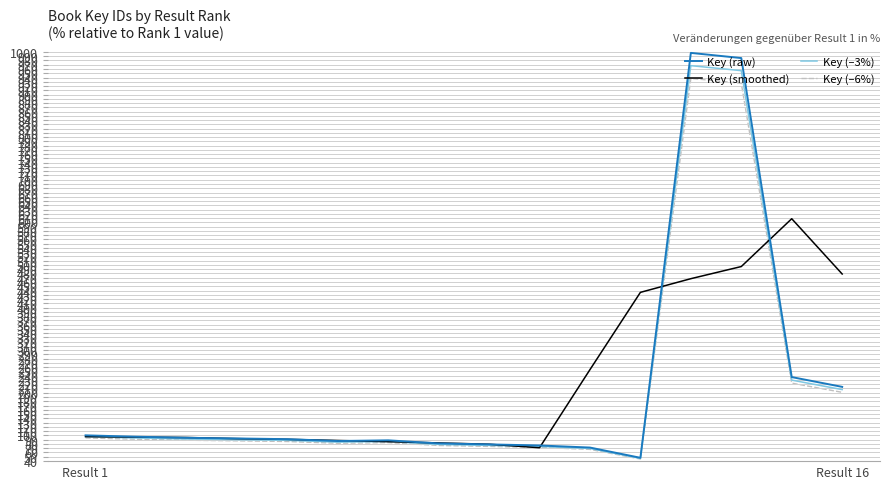

What are all the series names shown in the legend?

Key (raw), Key (smoothed), Key (–3%), Key (–6%)